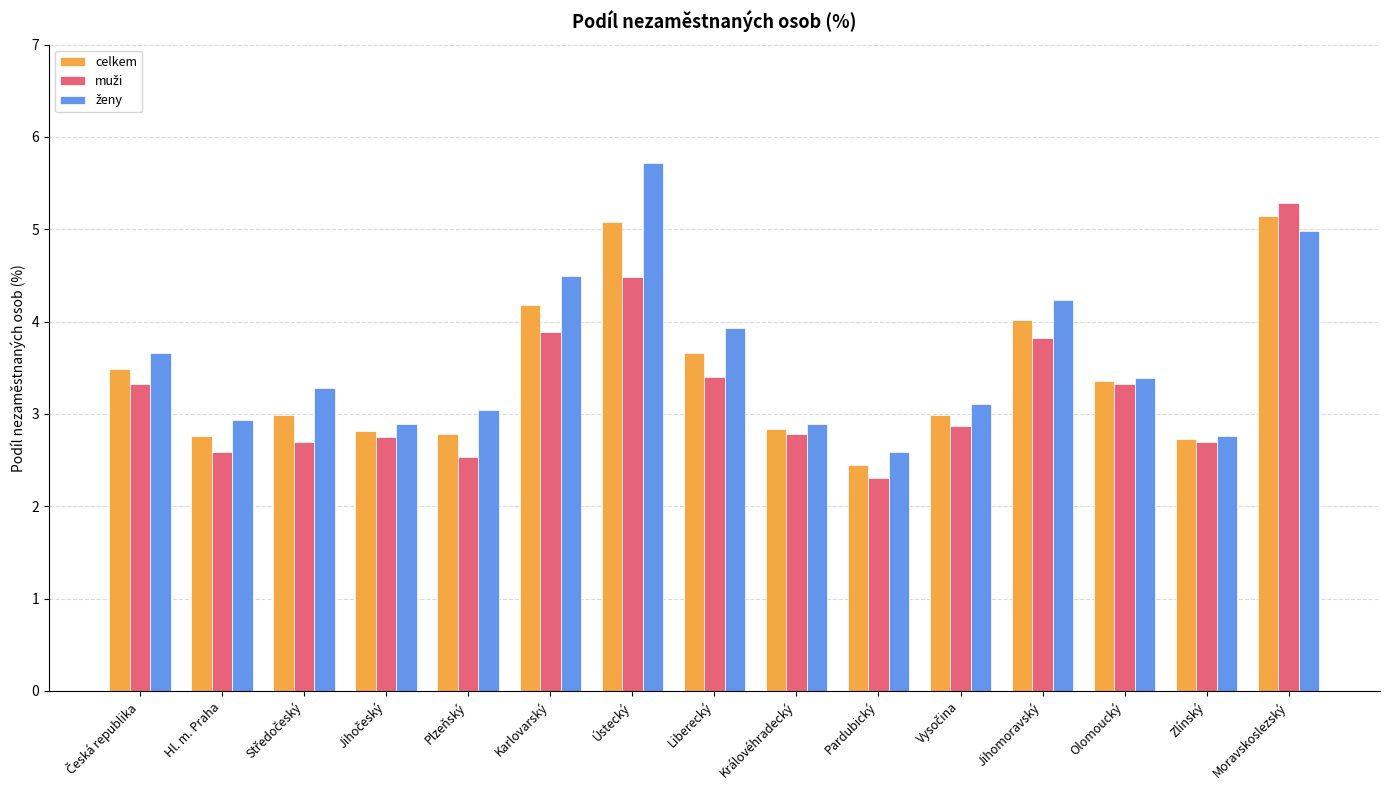

How many distinct data groups are displayed?

3